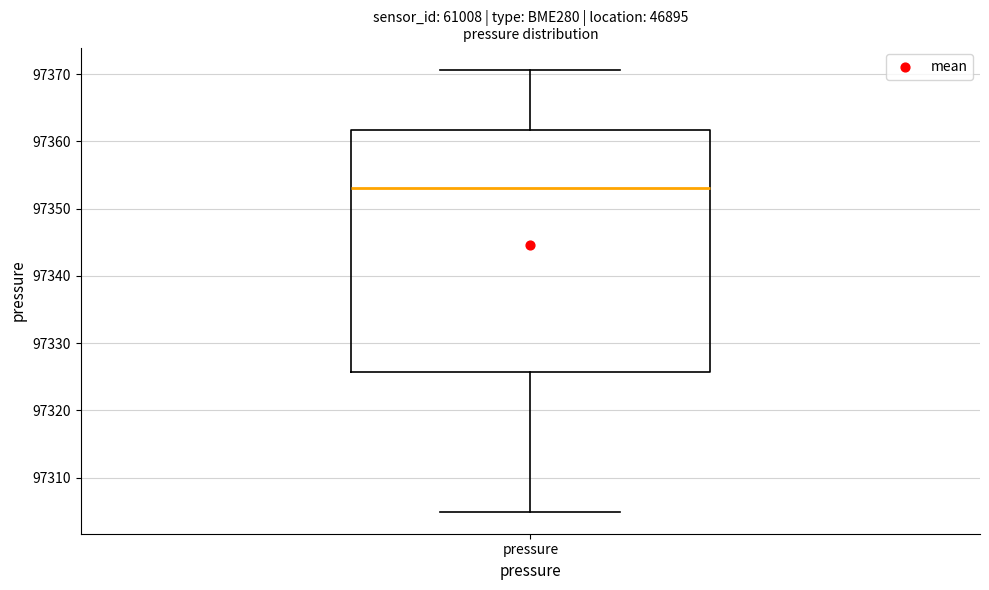

Read this box plot against the y-axis: the position of the median line, the range covered by the box, and the ends of both whiskers. The values are not printed on the chart, so give them approximately, as read against the axis.

median 97353, box 97326 to 97362, whiskers 97305 to 97371